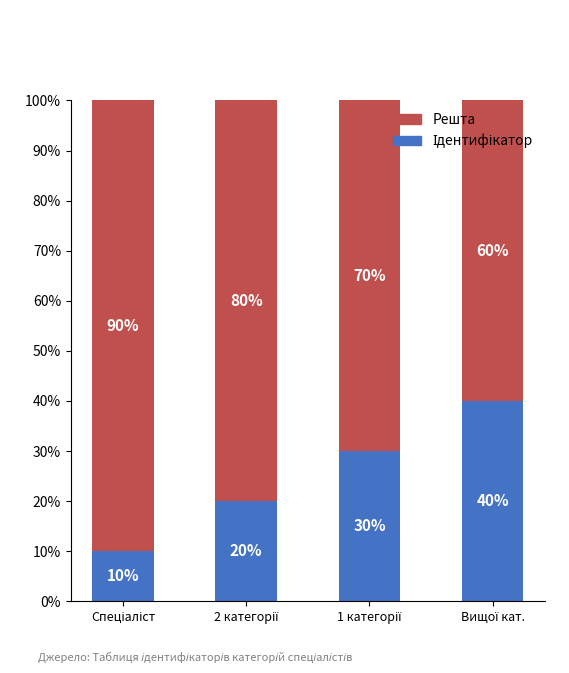

What is the total value across all series at 1 категорії?

100